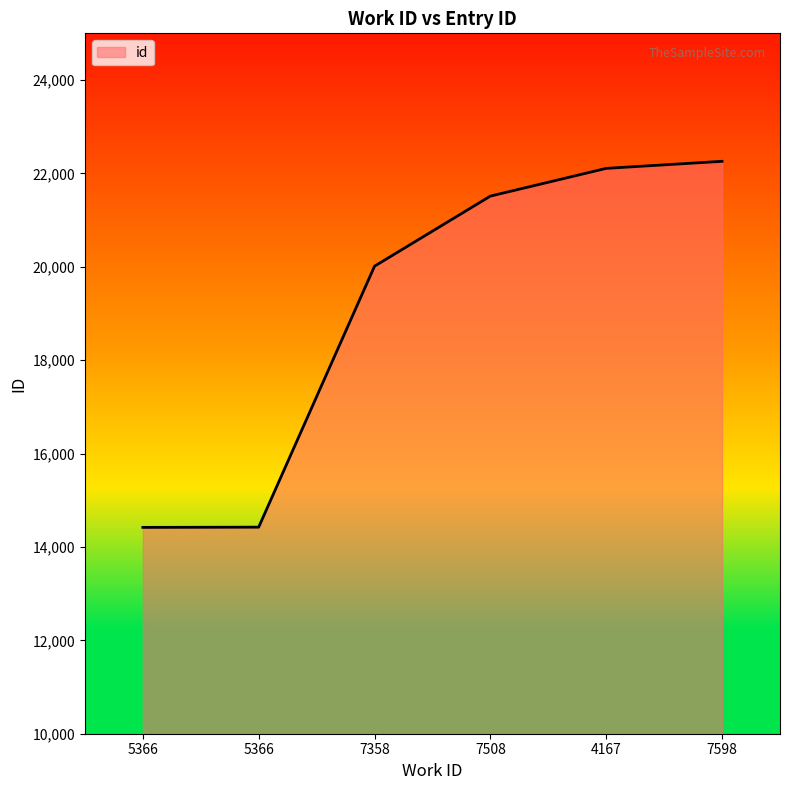

What is the smallest value displayed?

14419